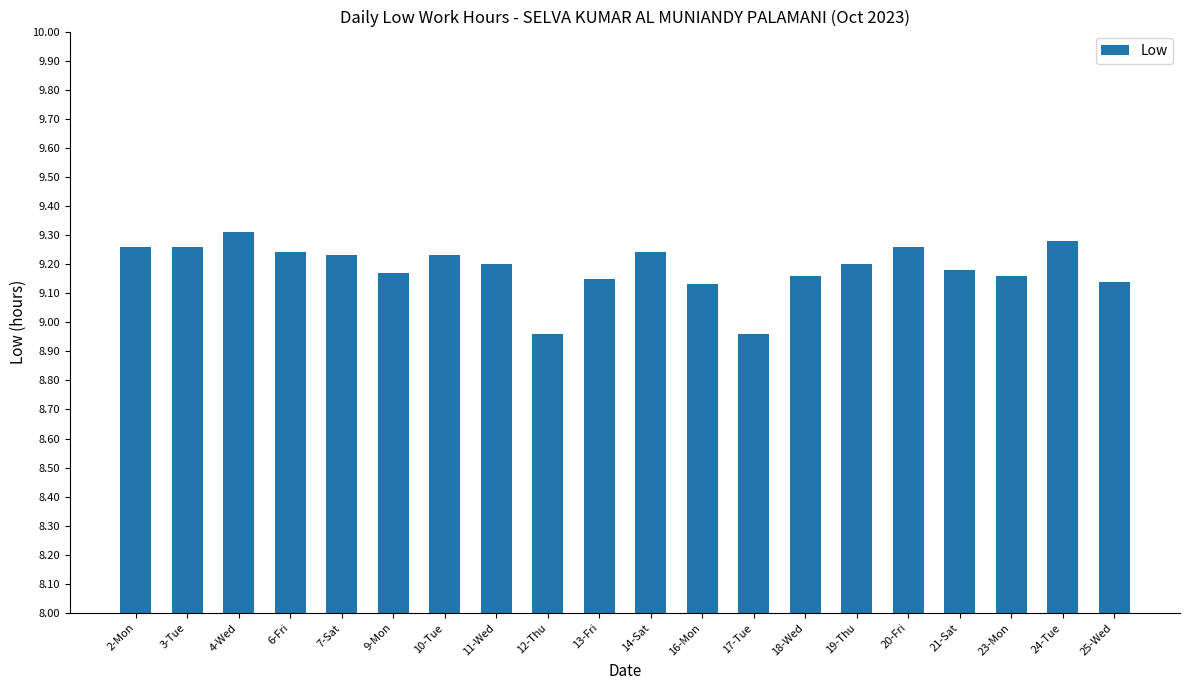

What is the difference between the second highest and minimum values?

0.3